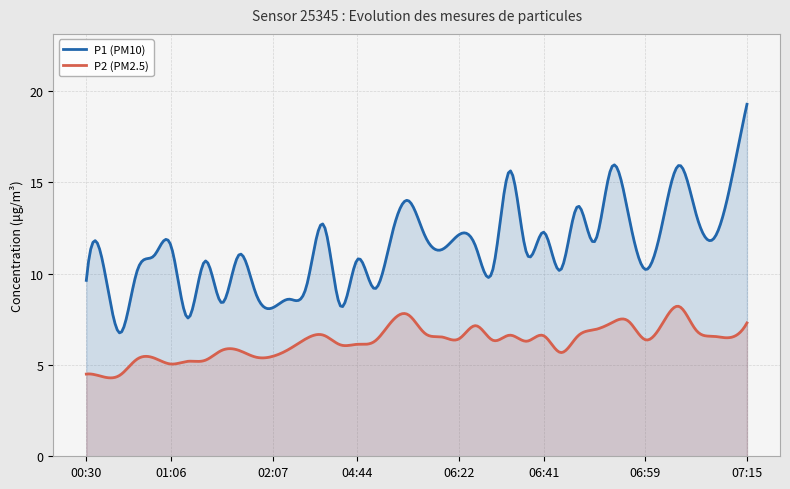

At which label is P2 closest to 6?

02:58